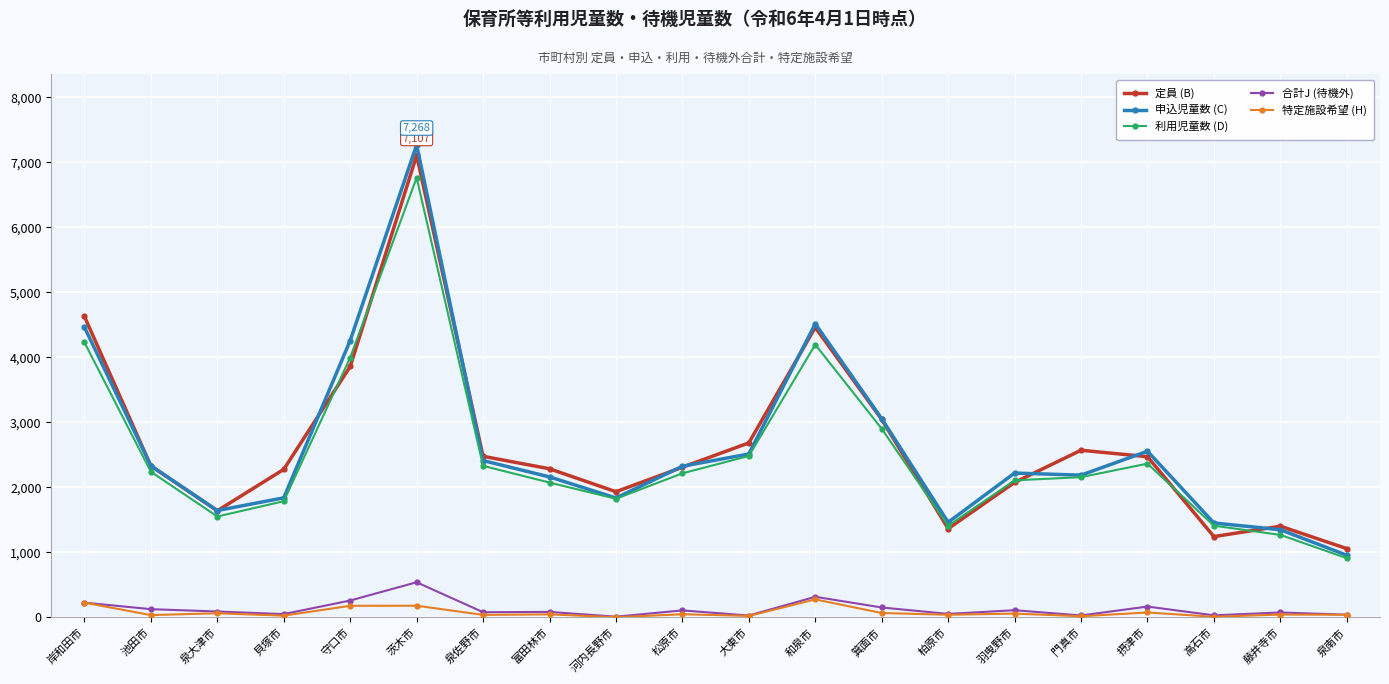

What is the average value of the 特定施設希望 (H) series?

76